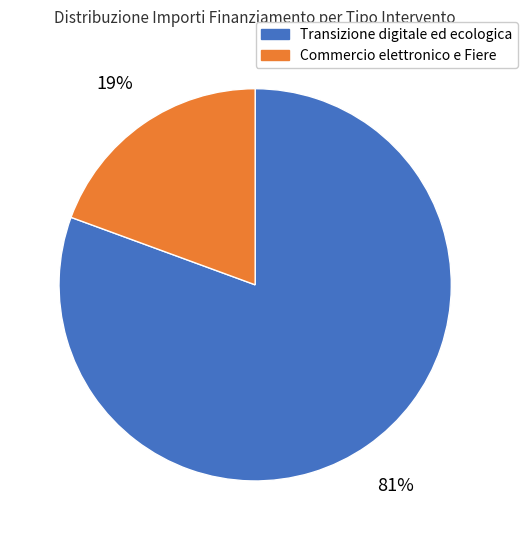

Does any single category account for the majority?

Yes